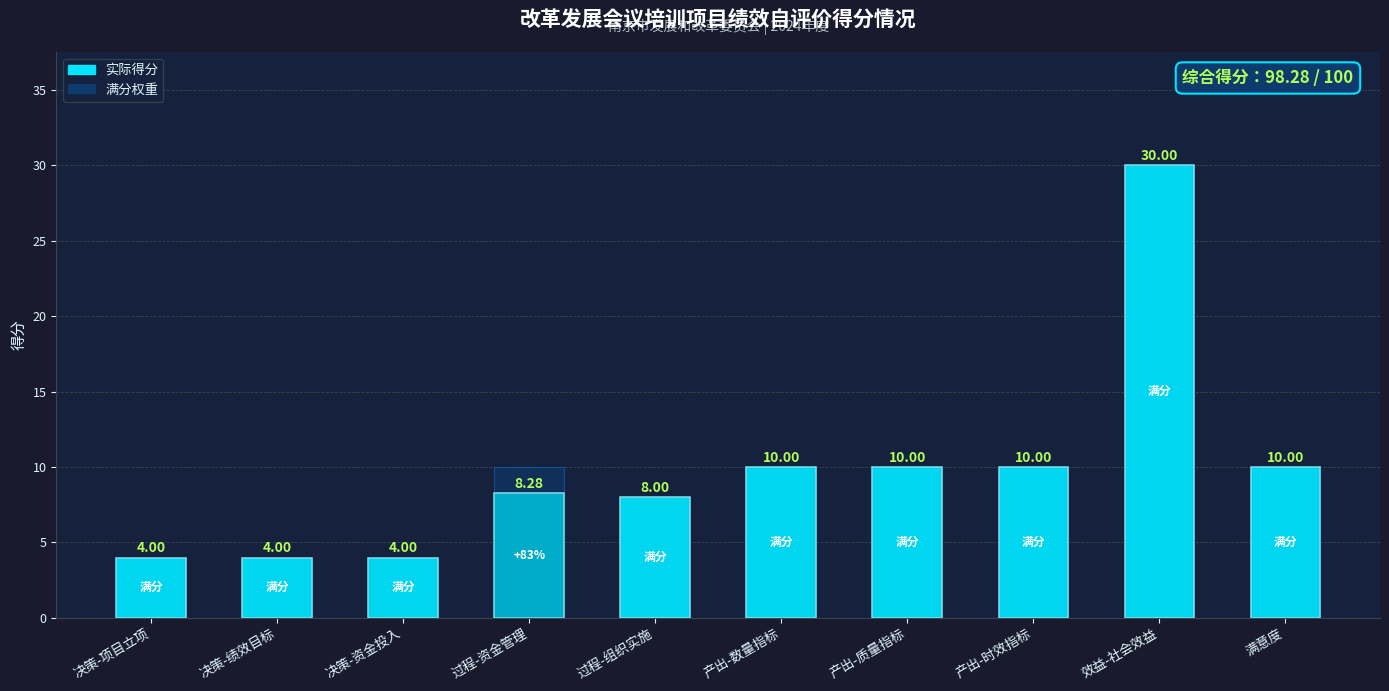

At which label is 实际得分 closest to 17?

产出-数量指标